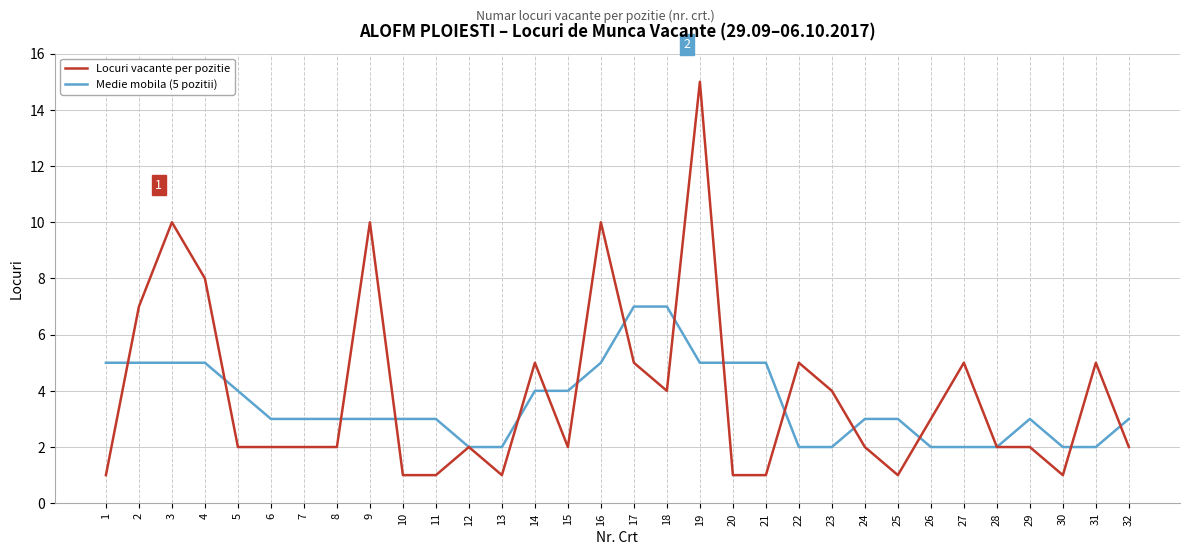

Which category has the highest value across all series?

19